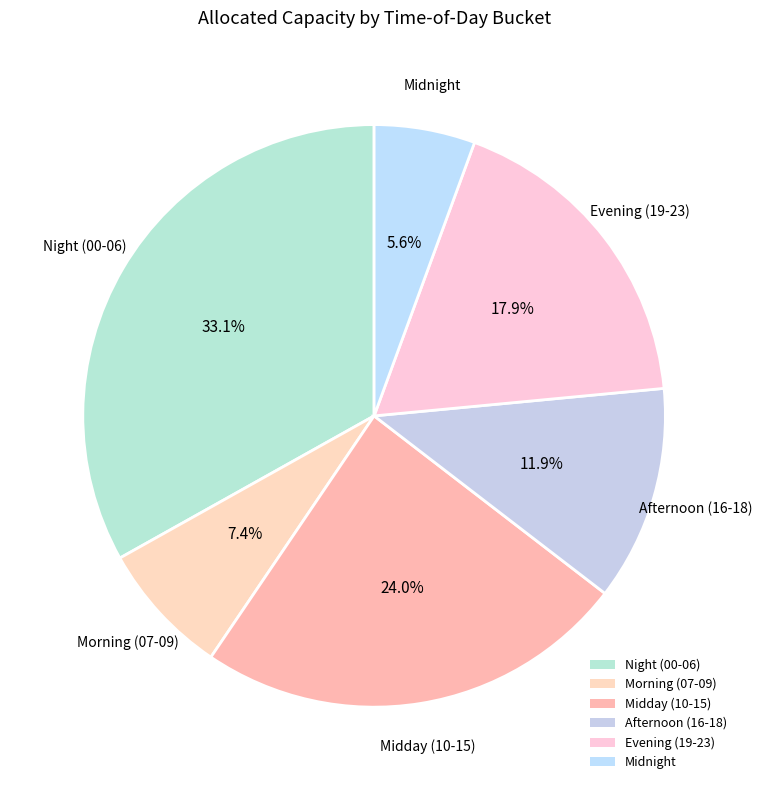

What is the ratio of the value at Midday (10-15) to the value at Afternoon (16-18)?

2.0